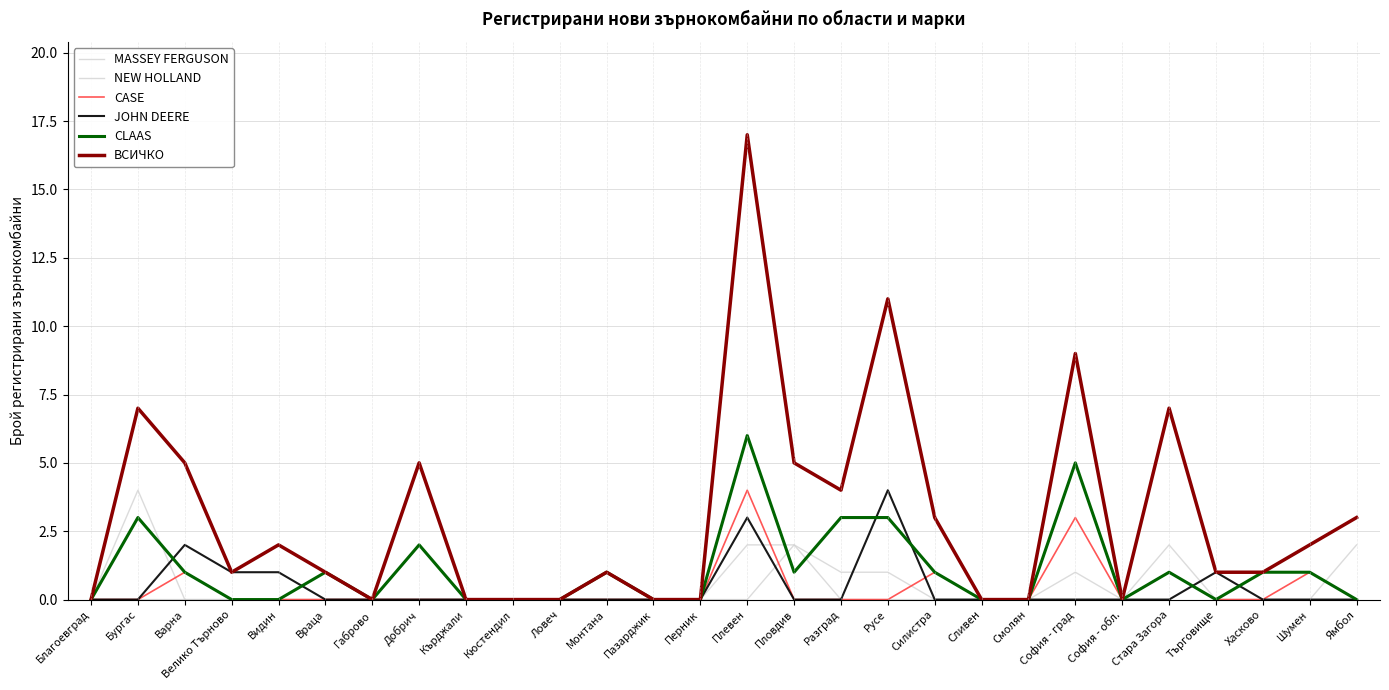

At which category does the chart reach its peak across all series?

Плевен